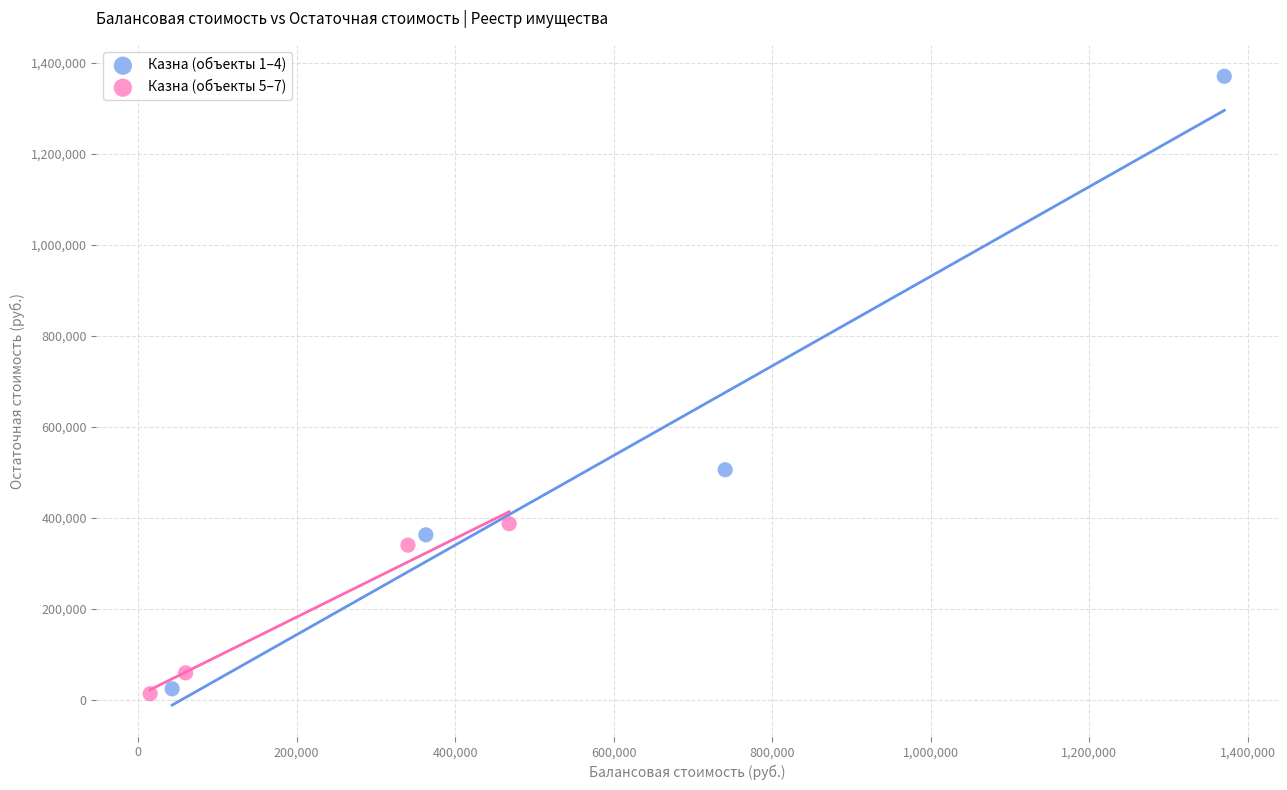

Which series has the widest spread of Y values?

Казна (объекты 1–4)